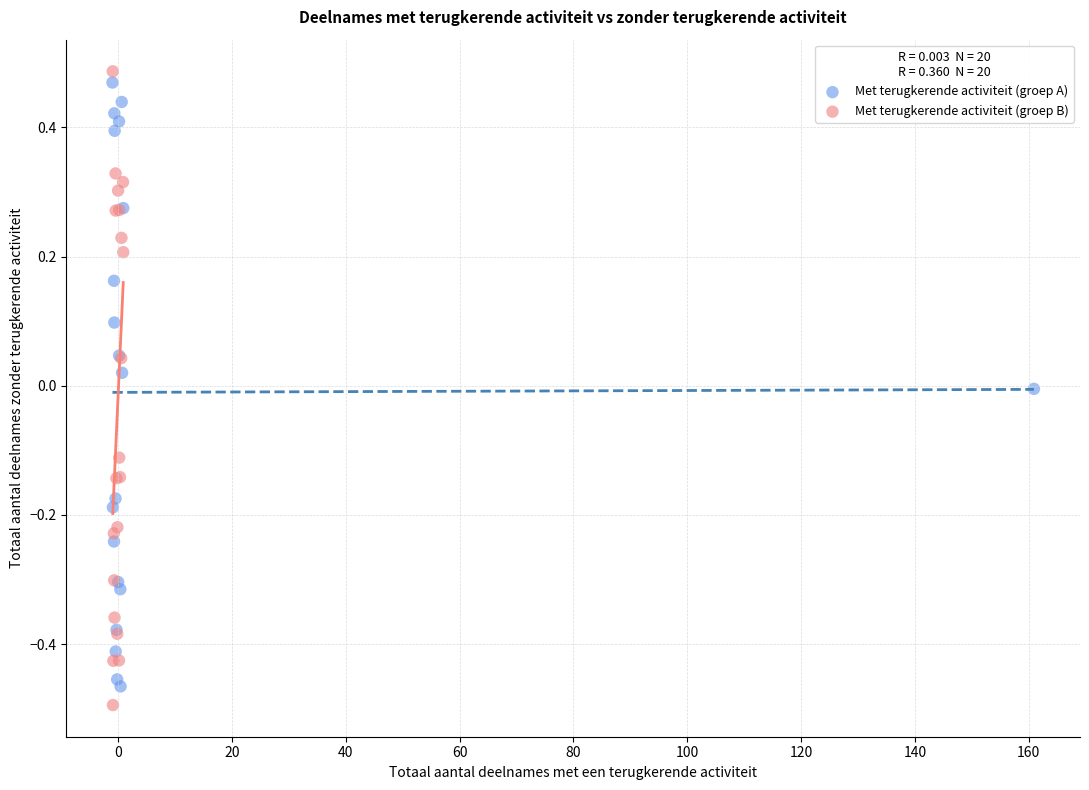

Which series contains the highest Y value?

Met terugkerende activiteit (groep B)